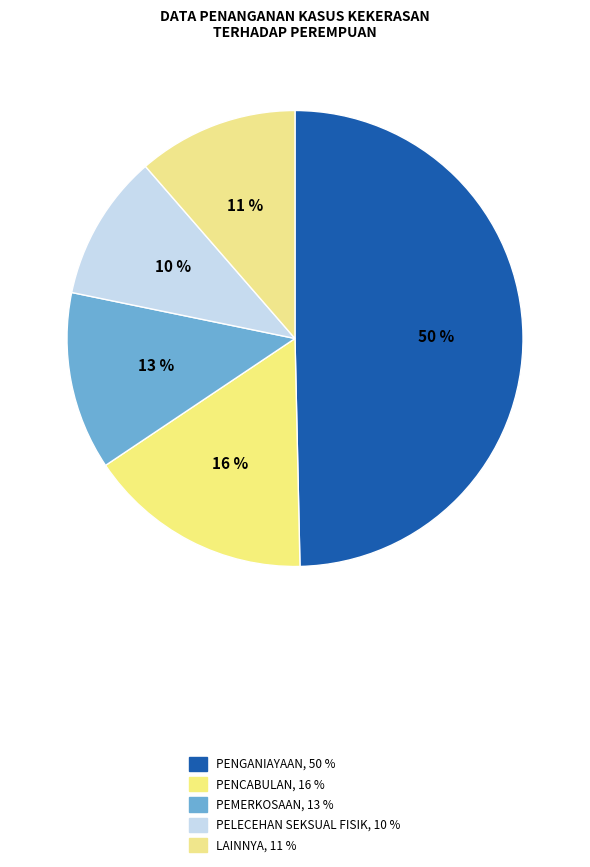

How many segments does this pie chart have?

5